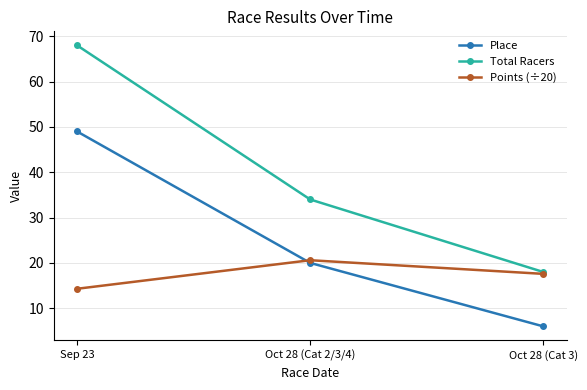

Reading left to right, extract all data points from this chart.

Place: Sep 23=49.0	Oct 28 (Cat 2/3/4)=20.0	Oct 28 (Cat 3)=6.0
Total Racers: Sep 23=68.0	Oct 28 (Cat 2/3/4)=34.0	Oct 28 (Cat 3)=18.0
Points (÷20): Sep 23=14.3	Oct 28 (Cat 2/3/4)=20.6	Oct 28 (Cat 3)=17.6